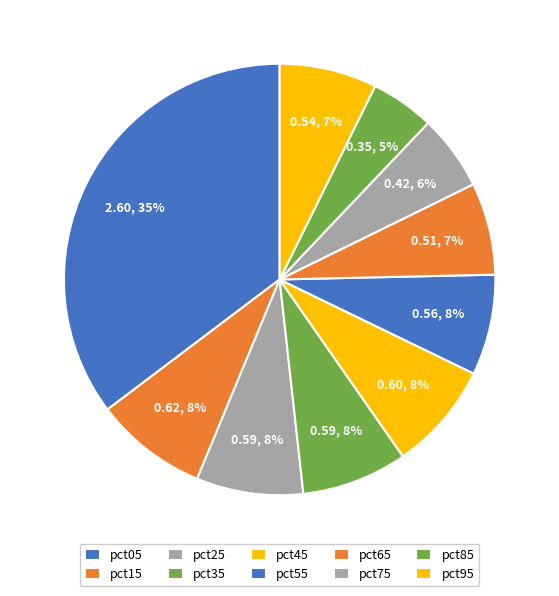

How many slices are in this pie chart?

10